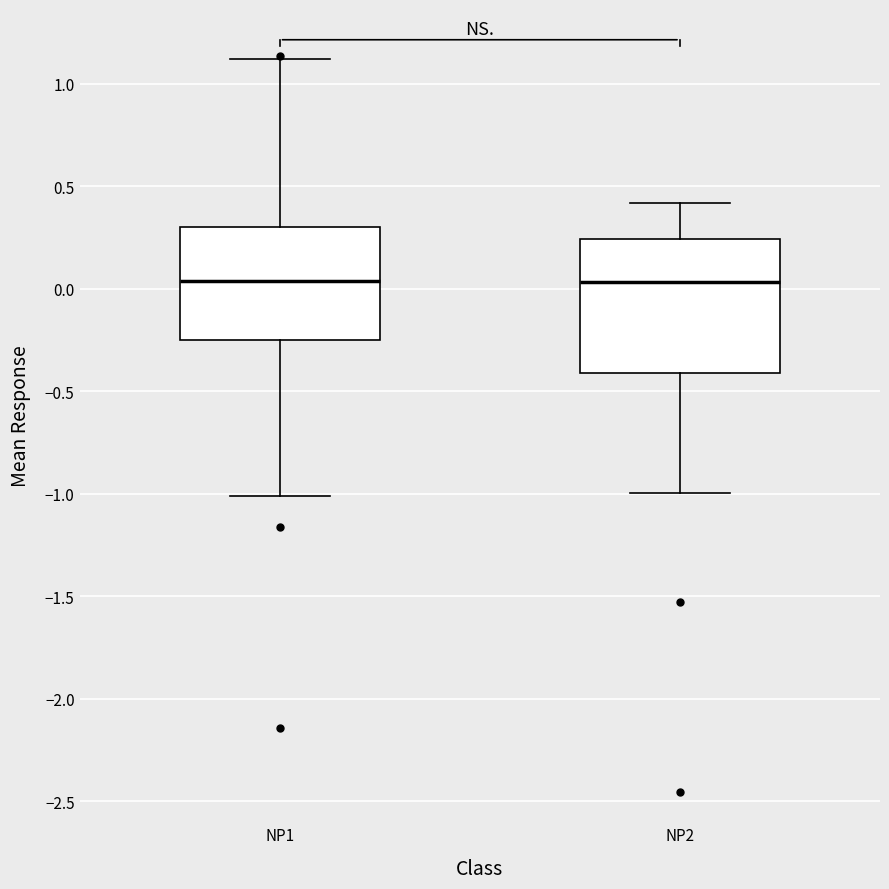

Reading left to right, transcribe this box plot: for each box, give where its median line is, the range the box spans, and where its two whiskers end, as read against the y-axis. The values are not printed on the chart, so give them approximately, as read against the axis.

NP1: median 0.05, box -0.25 to 0.30, whiskers -1.00 to 1.10
NP2: median 0.05, box -0.40 to 0.25, whiskers -1.00 to 0.40